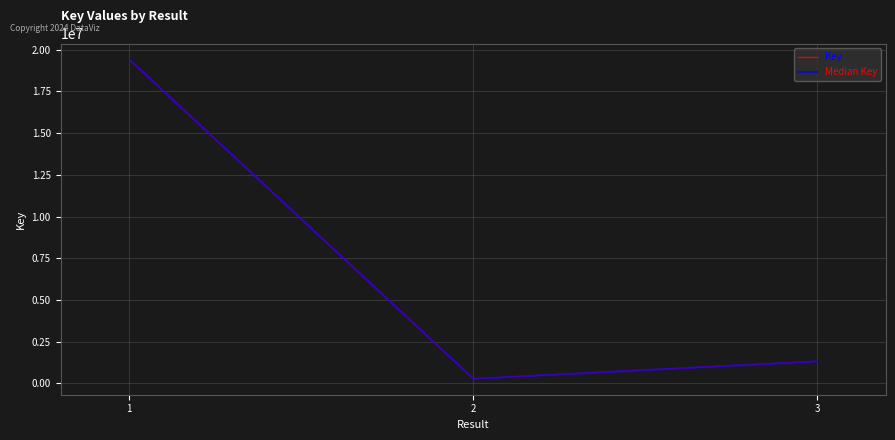

Does the chart display data point markers on the line(s)?

No